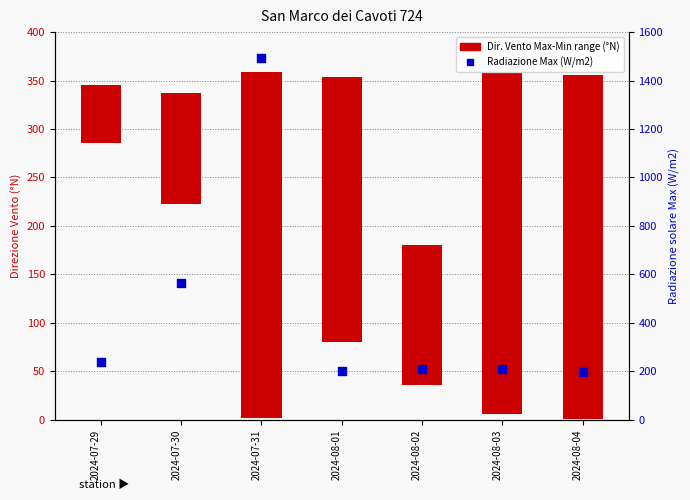

Which series has the largest total across all categories?

Radiazione Max (W/m2)